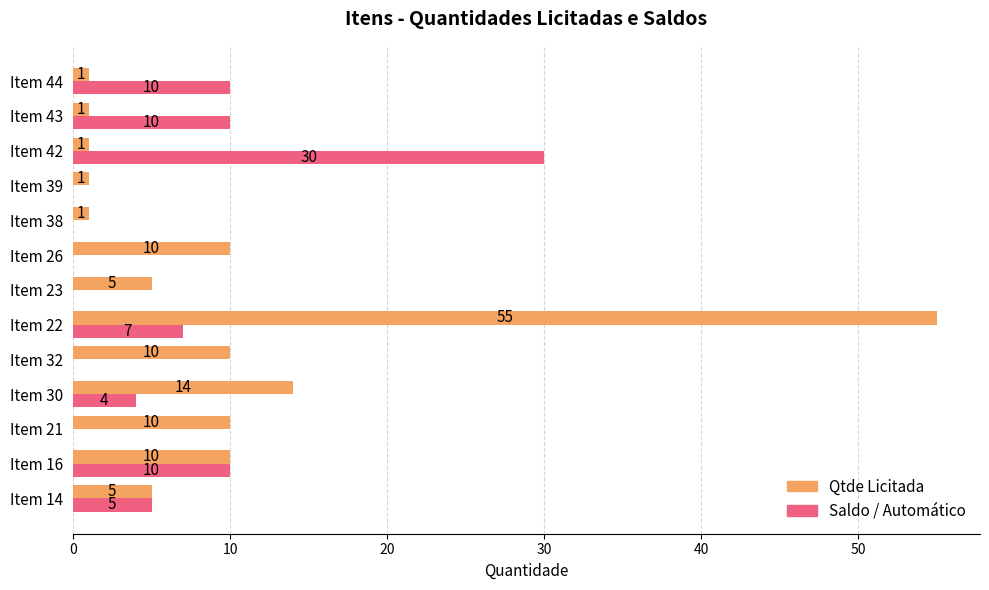

Which series has the widest spread of values?

Qtde Licitada